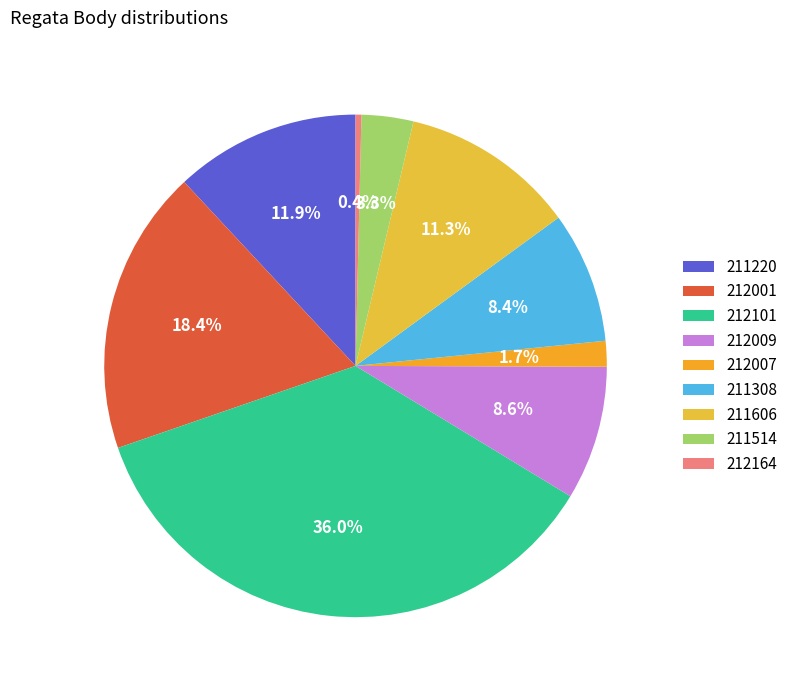

Which has a higher value, 212001 or 211308?

212001